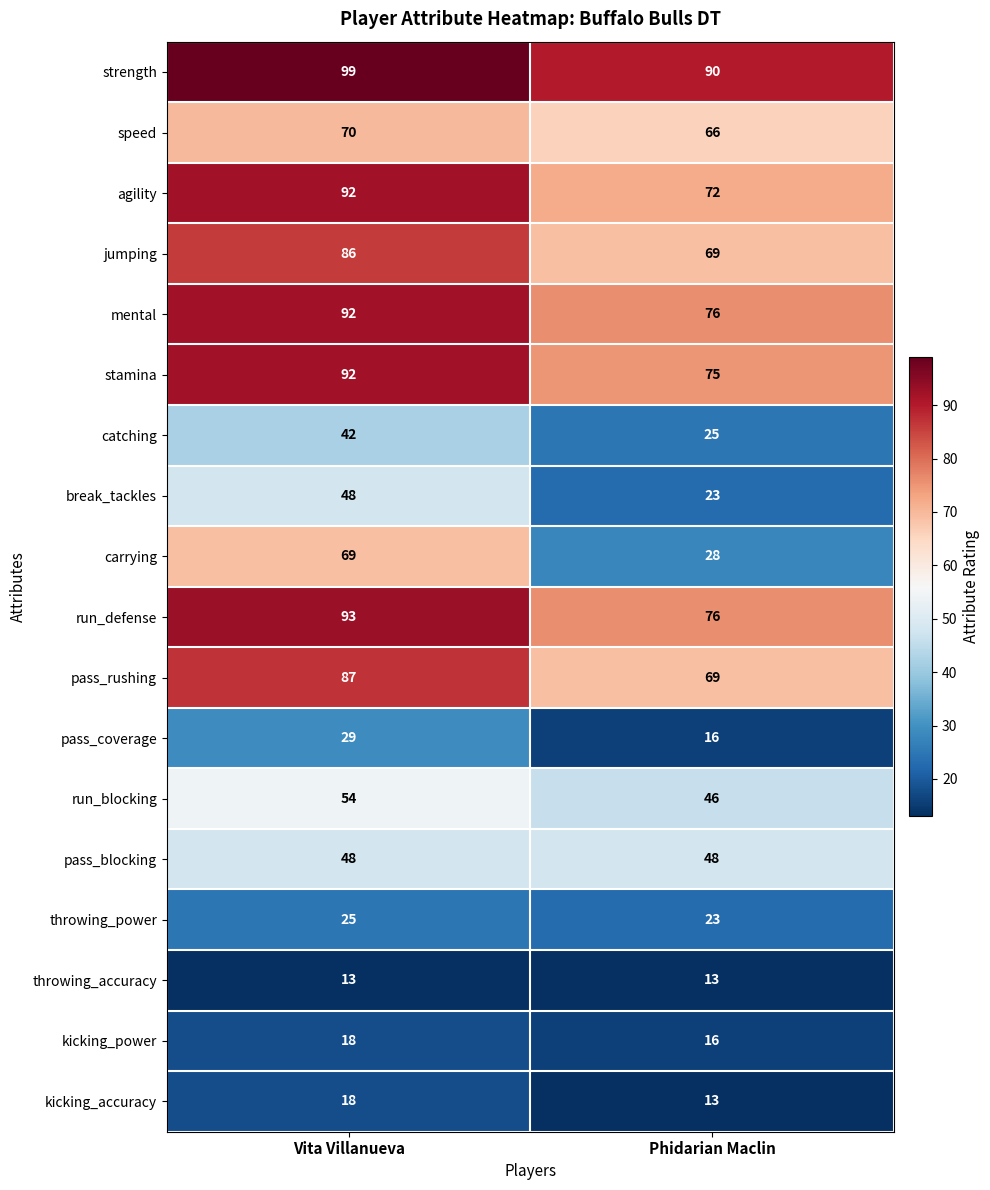

The kicking_accuracy series shows 29 at Vita Villanueva. True or false?

False